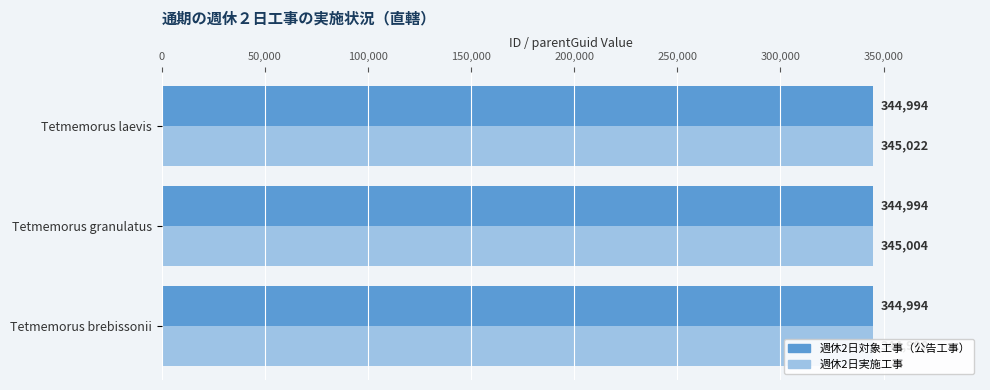

Count the 週休2日実施工事 values in the range 344998 to 345022.

3